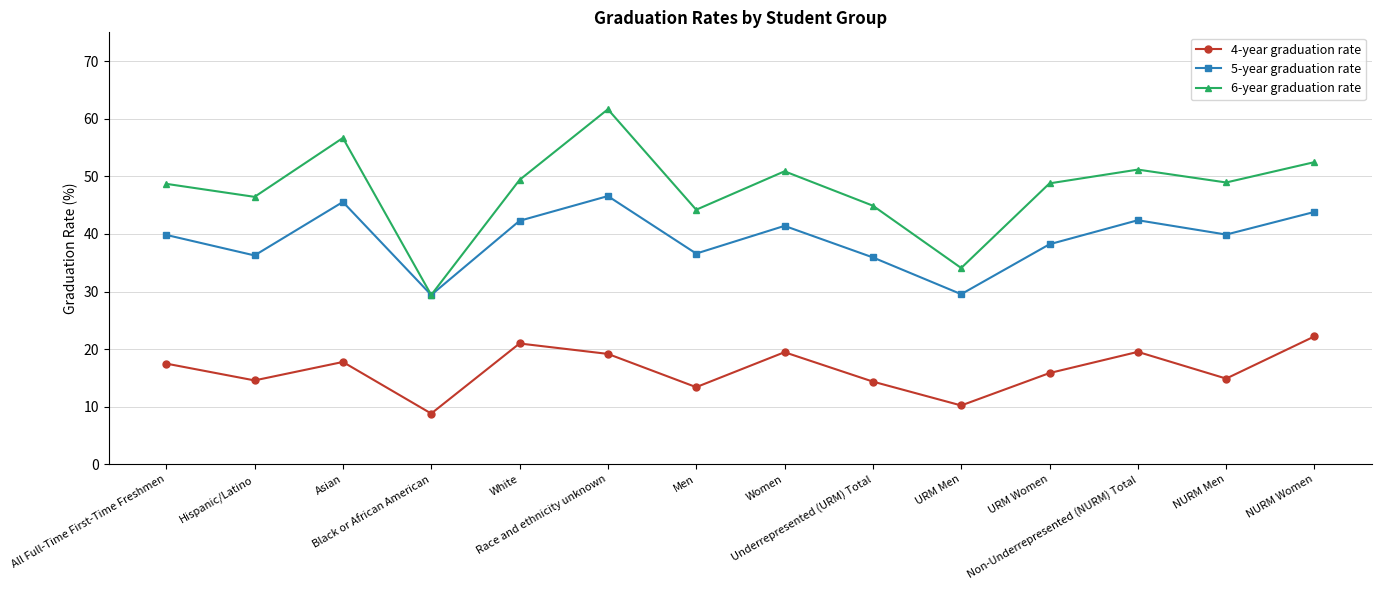

The 4-year graduation rate series shows 25.2 at URM Women. True or false?

False